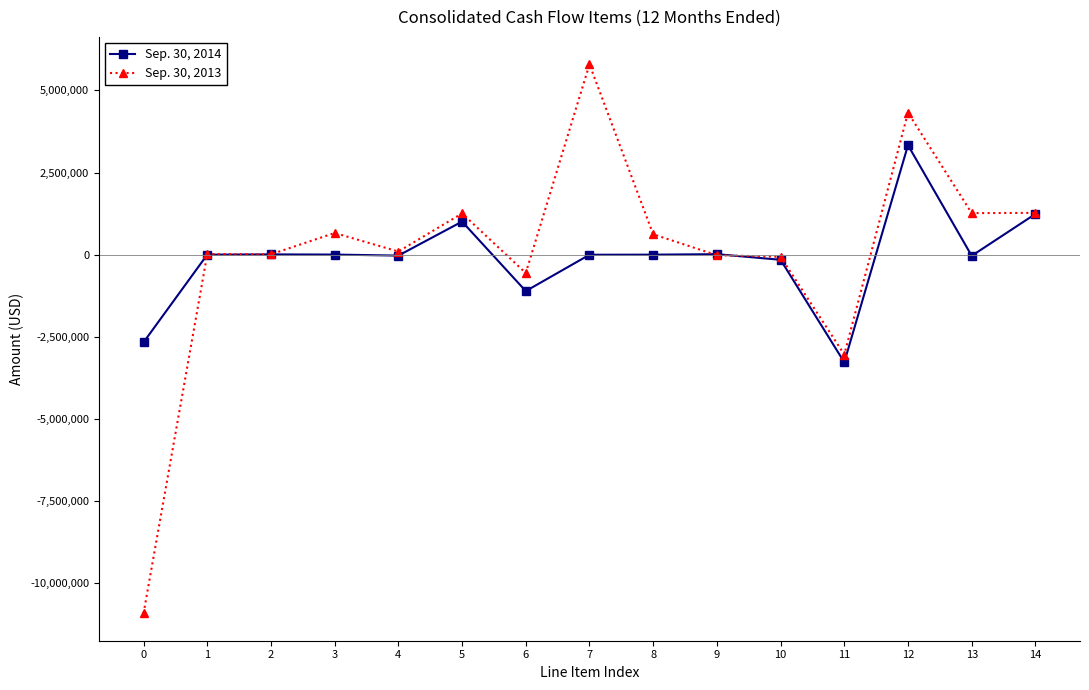

True or false: Sep. 30, 2014 has more than 0 points higher than both neighbors.

True